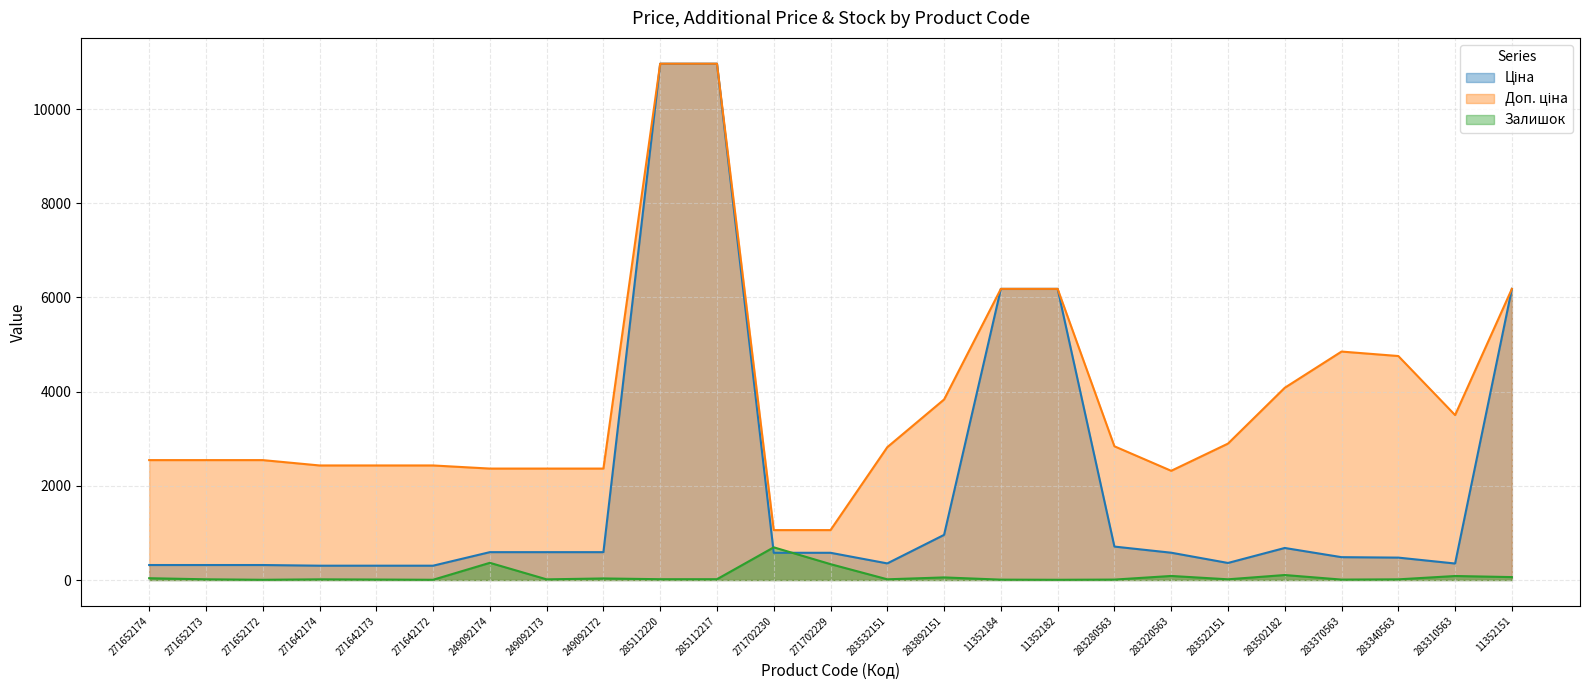

True or false: Ціна has more than 1 interior local peaks.

False